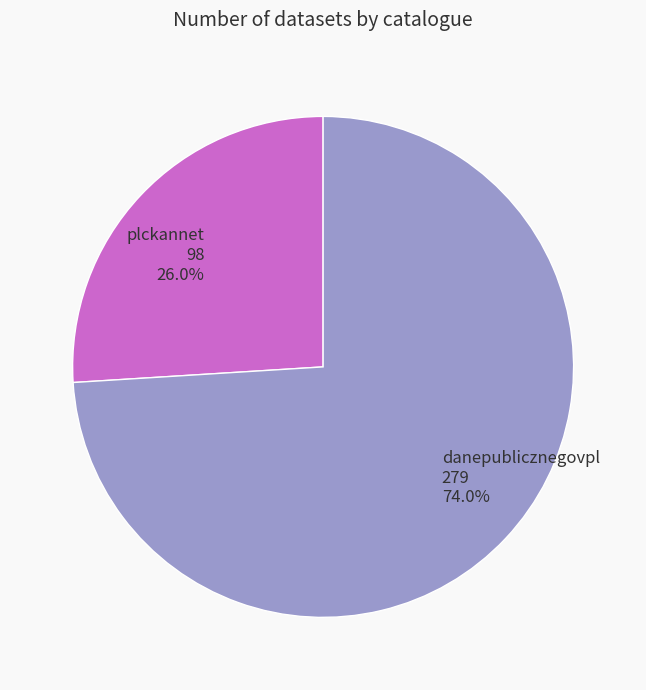

Which has a higher value, danepublicznegovpl or plckannet?

danepublicznegovpl